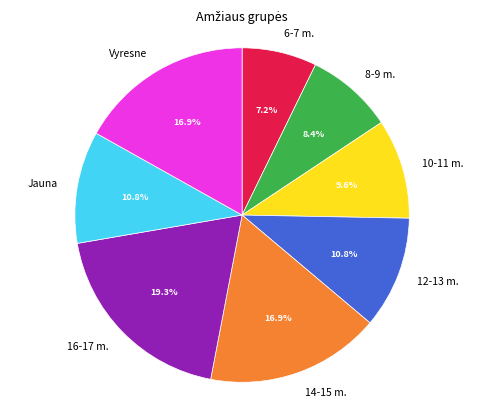

How many slices are in this pie chart?

8